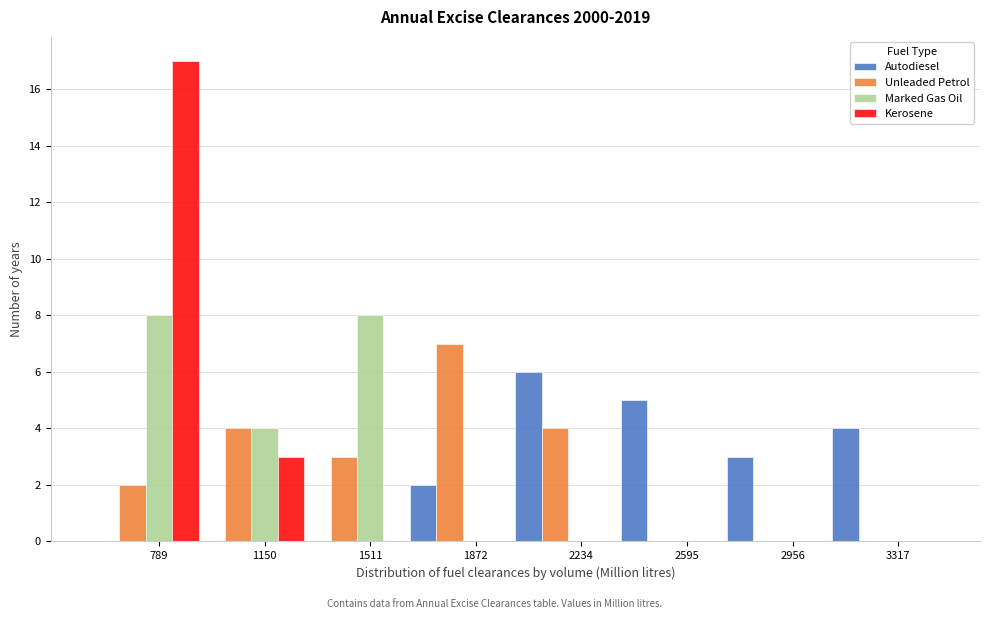

What value does the Unleaded Petrol series have at 2234?

4